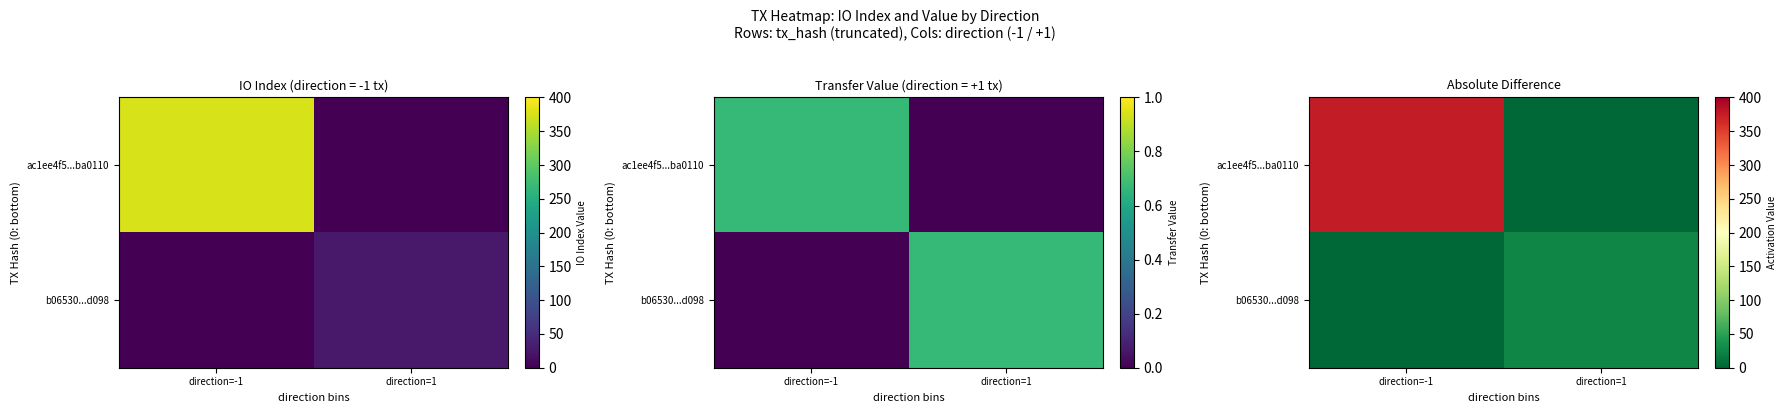

At how many categories does at least one series exceed 339?

1